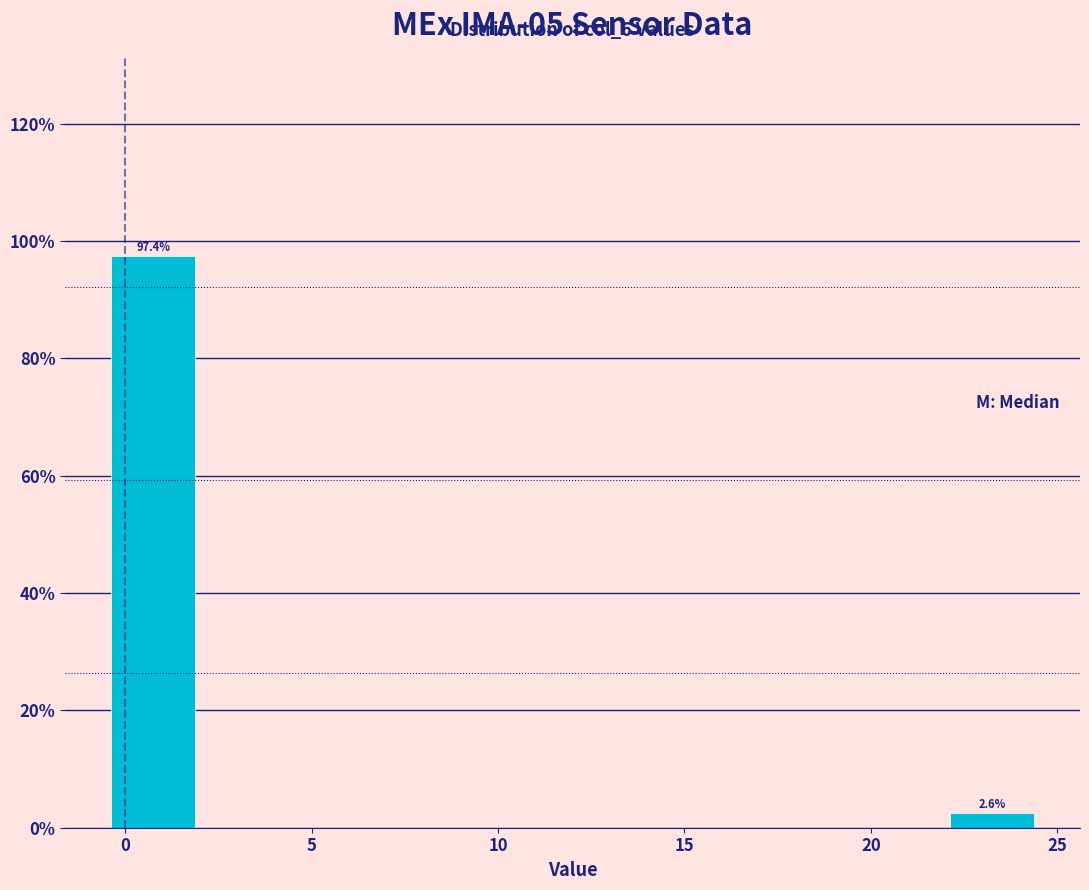

Over which range of the x-axis is the bar tallest?

-0.5 to 2.0